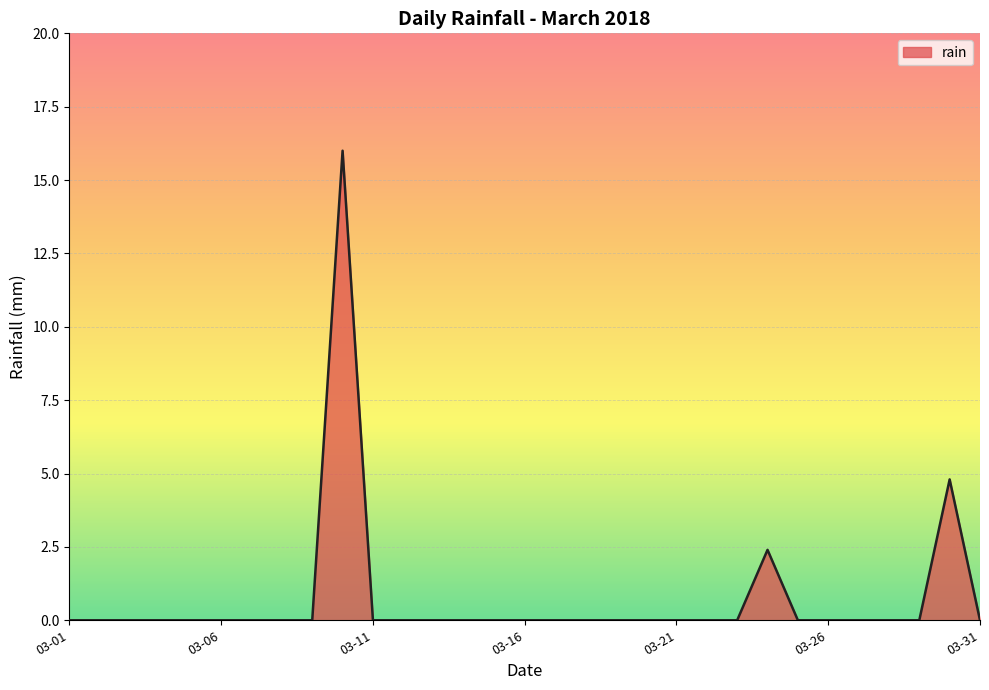

What is the greatest value displayed?

16.0